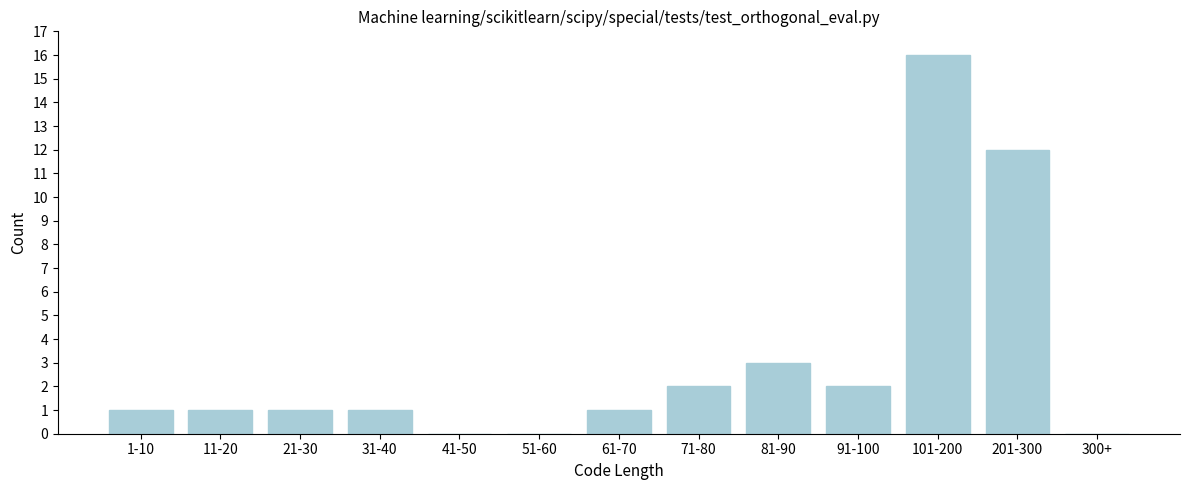

Reading left to right, transcribe all the data shown in this chart.

1-10=1	11-20=1	21-30=1	31-40=1	41-50=0	51-60=0	61-70=1	71-80=2	81-90=3	91-100=2	101-200=16	201-300=12	300+=0